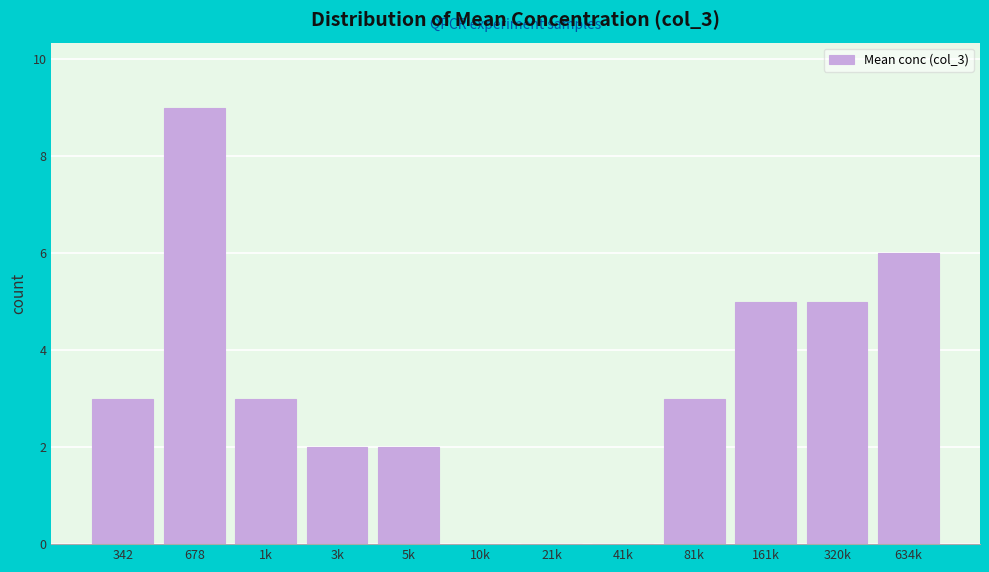

Reading left to right, transcribe all the data shown in this chart.

342=3	678=9	1k=3	3k=2	5k=2	10k=0	21k=0	41k=0	81k=3	161k=5	320k=5	634k=6